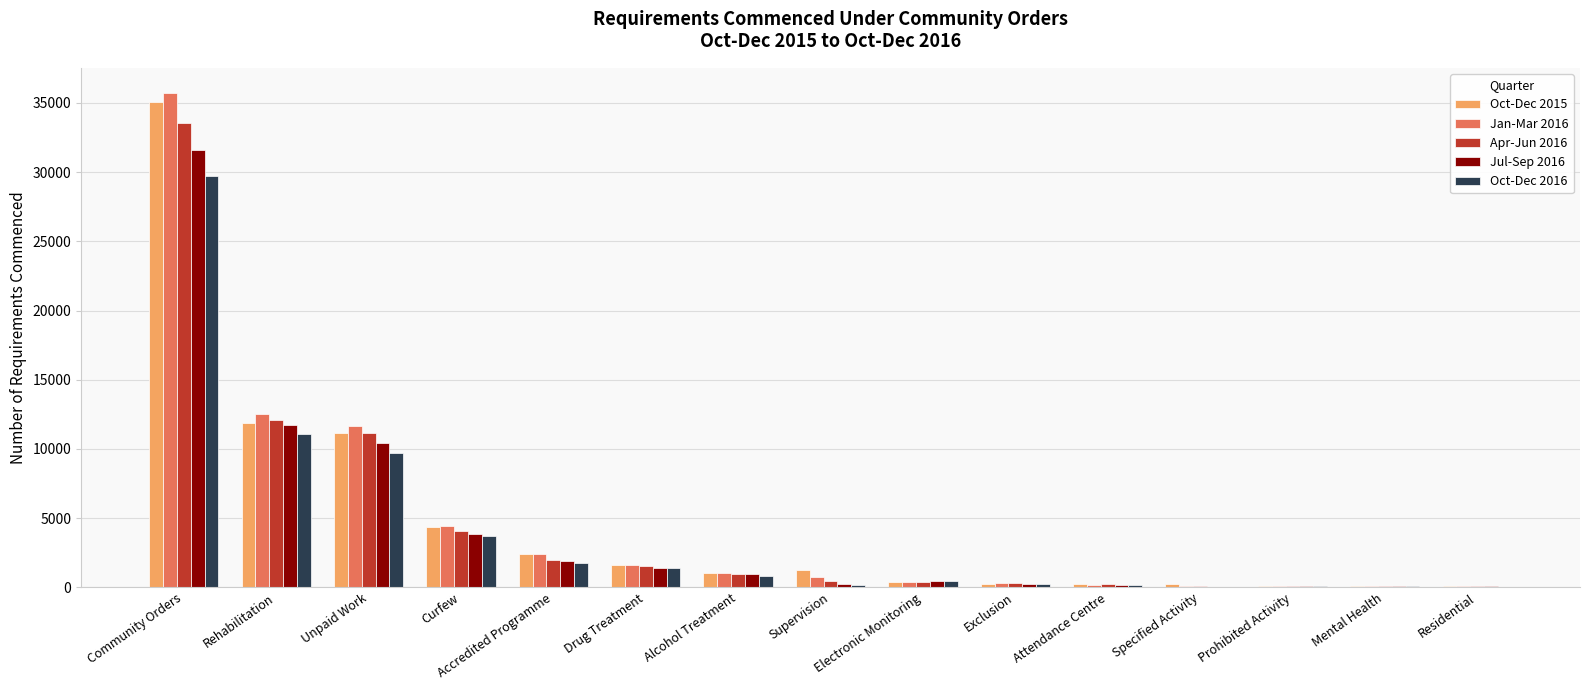

What are all the series names shown in the legend?

Oct-Dec 2015, Jan-Mar 2016, Apr-Jun 2016, Jul-Sep 2016, Oct-Dec 2016